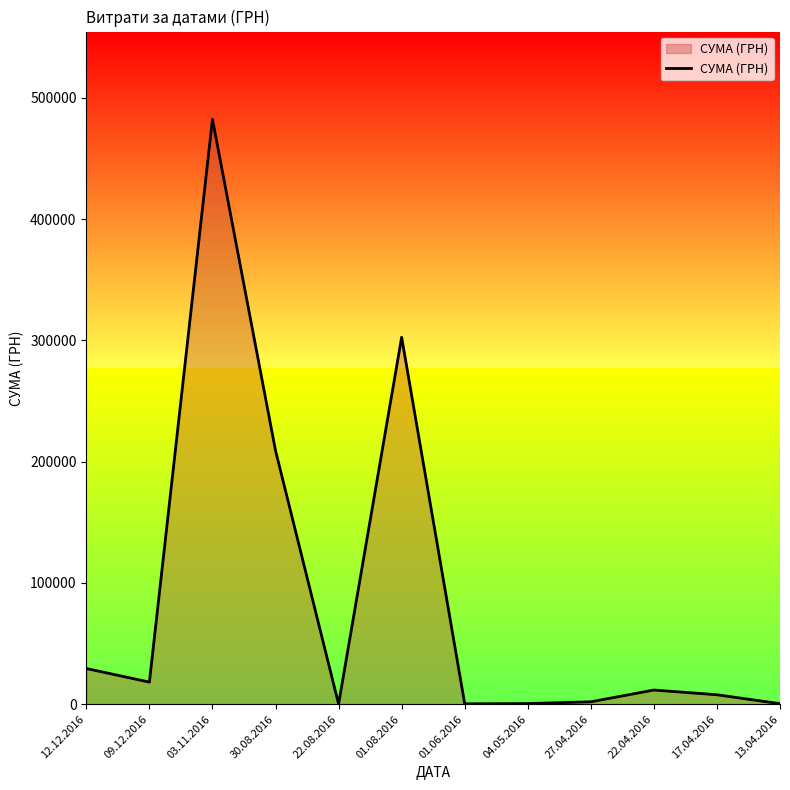

The value at 12.12.2016 is 49896.3. True or false?

False